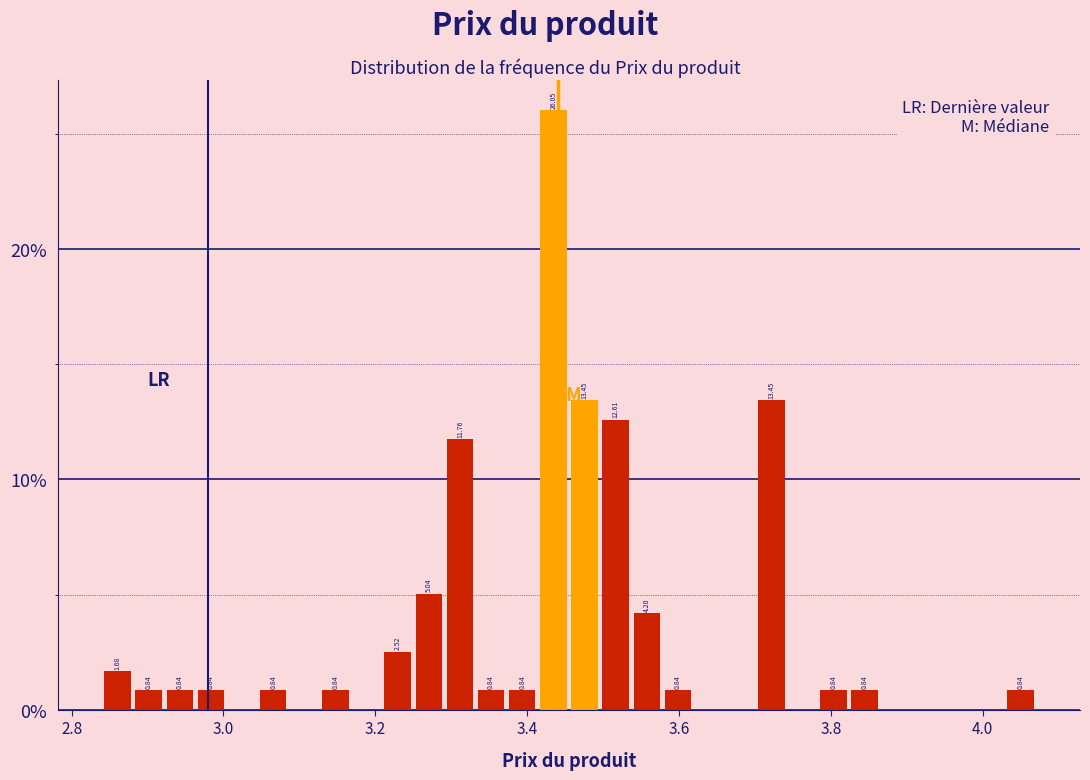

Around what value on the x-axis is the tallest bar? Give the approximate position of its centre, as read against the axis.

3.44